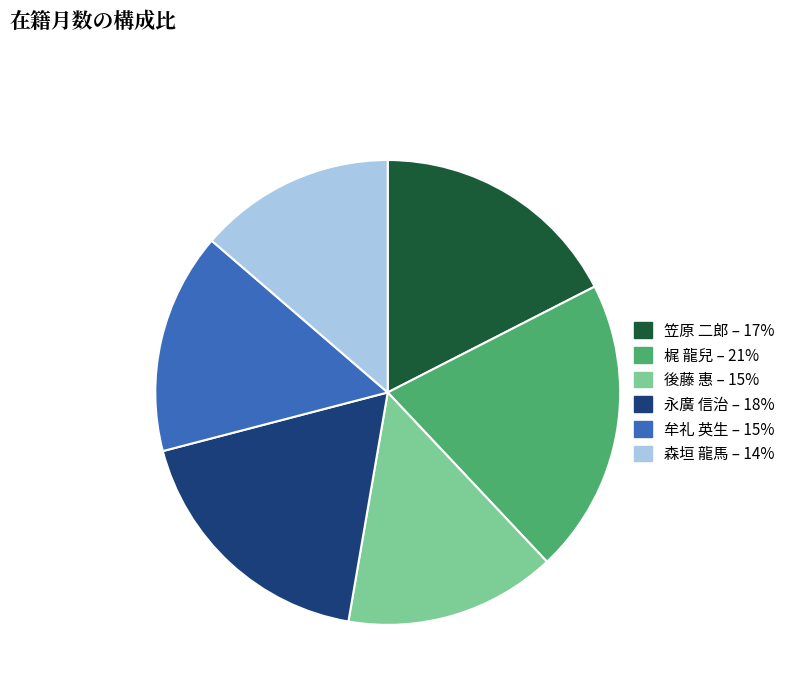

The 笠原 二郎 slice represents 7% of the pie. True or false?

False